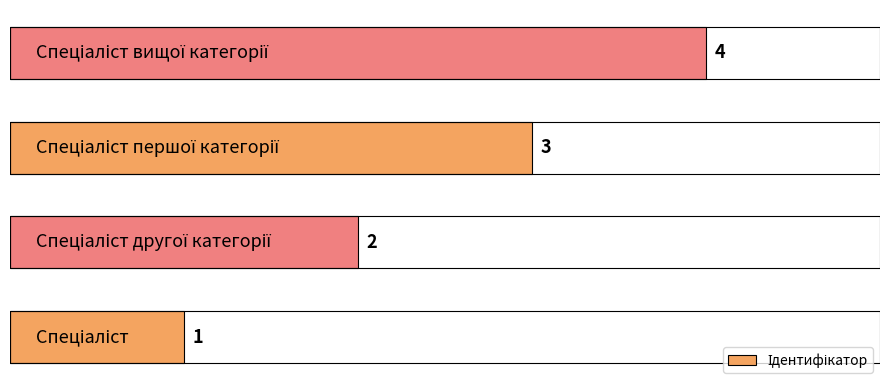

How many categories are shown in the chart?

4